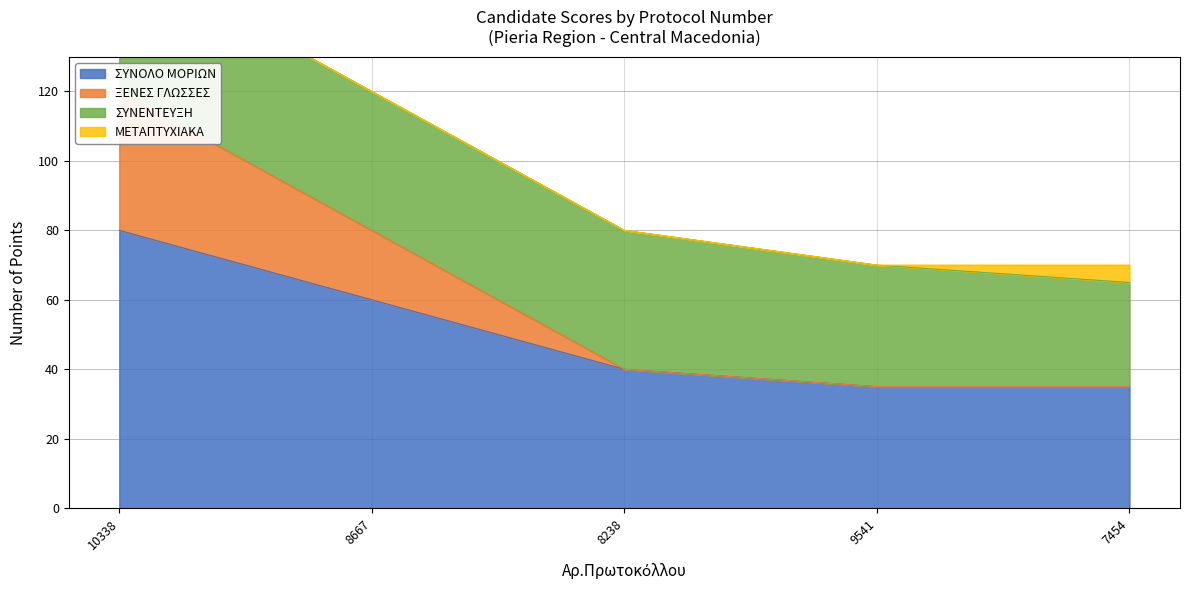

What is the minimum value for ΣΥΝΟΛΟ ΜΟΡΙΩΝ?

35